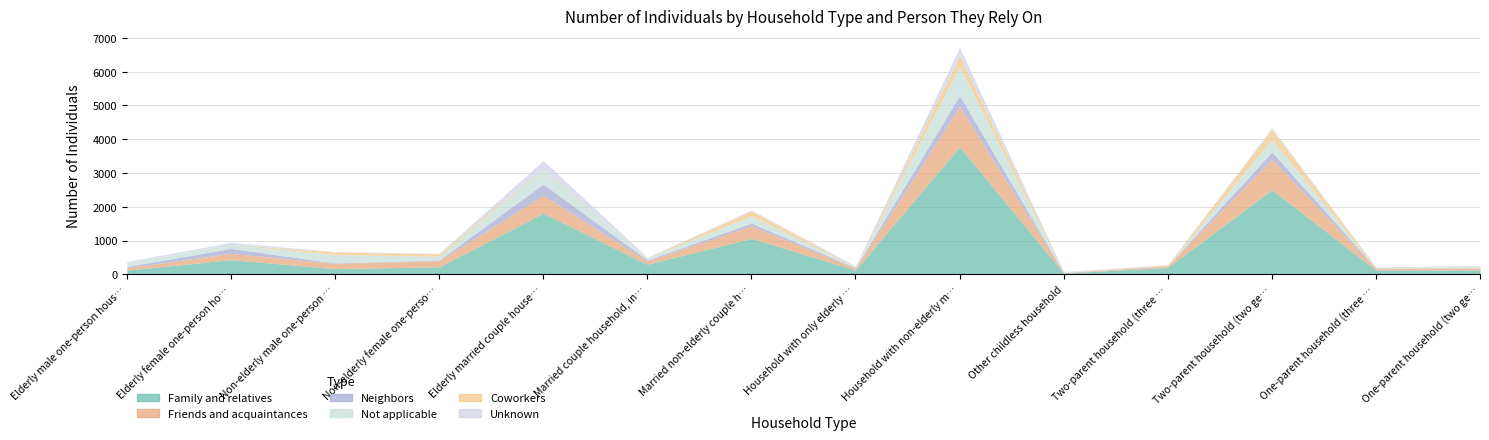

What is the label of the 7th point from the right?

Household with only elderly members